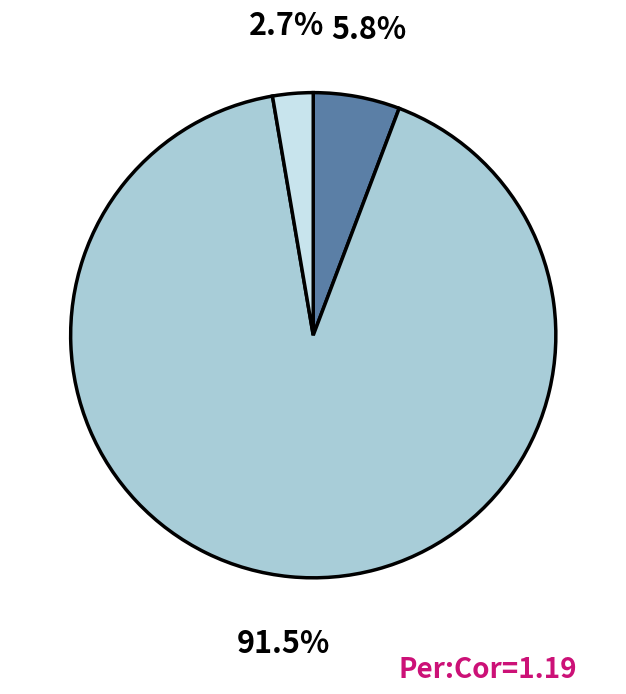

Count the number of slices in the pie.

3